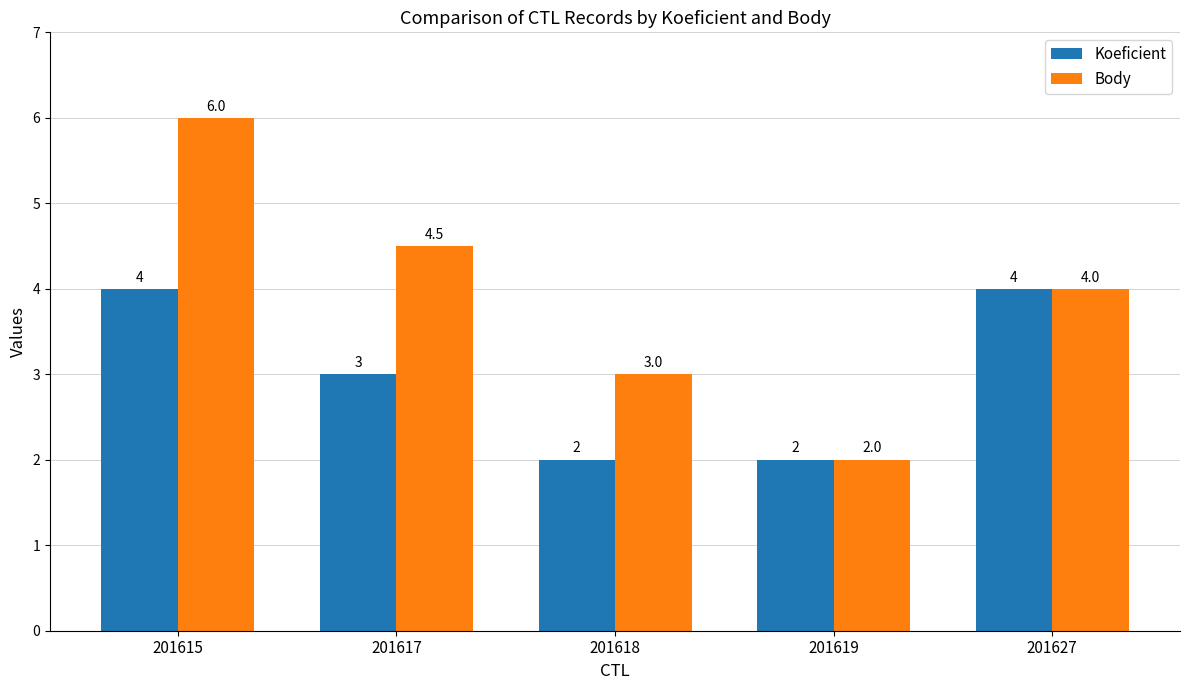

At which category does the chart reach its peak across all series?

201615